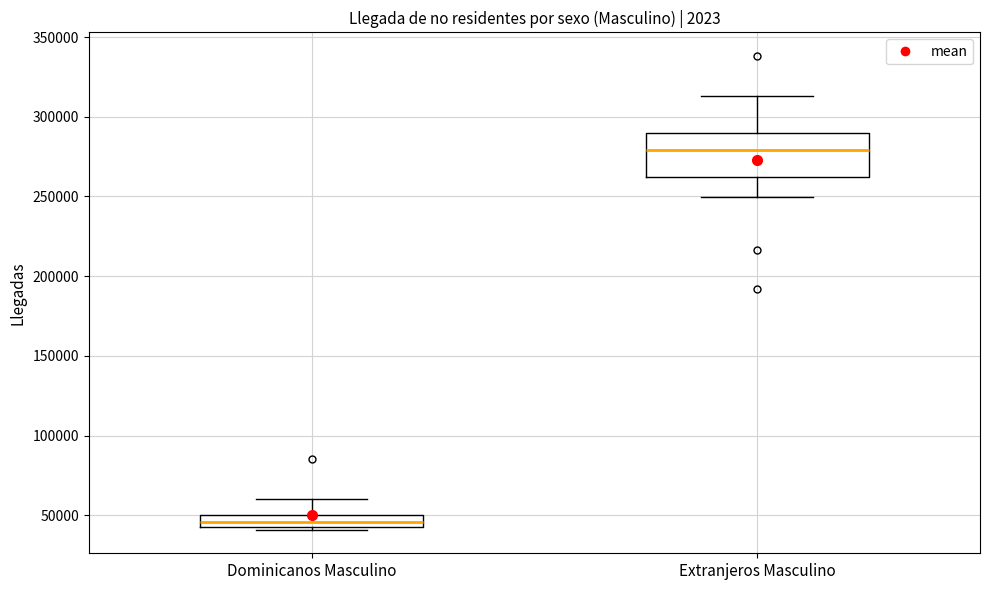

Reading left to right, transcribe this box plot: for each box, give where its median line is, the range the box spans, and where its two whiskers end, as read against the y-axis. The values are not printed on the chart, so give them approximately, as read against the axis.

Dominicanos Masculino: median 45000 (inside the box), box 45000 to 50000, whiskers 40000 to 60000
Extranjeros Masculino: median 280000, box 260000 to 290000, whiskers 250000 to 315000